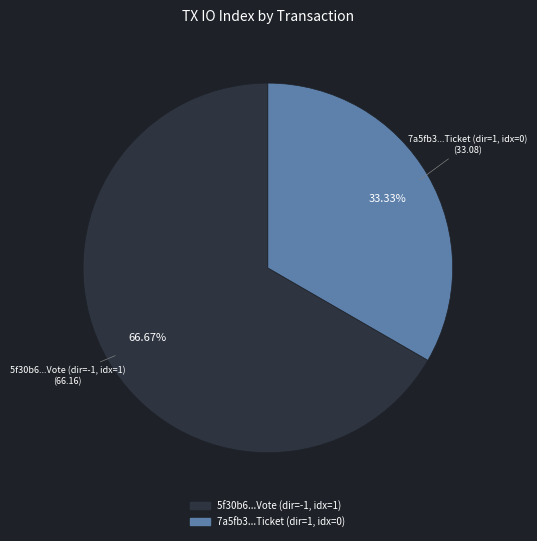

Which slice represents more than half of the pie?

5f30b6...Vote (dir=-1, idx=1)